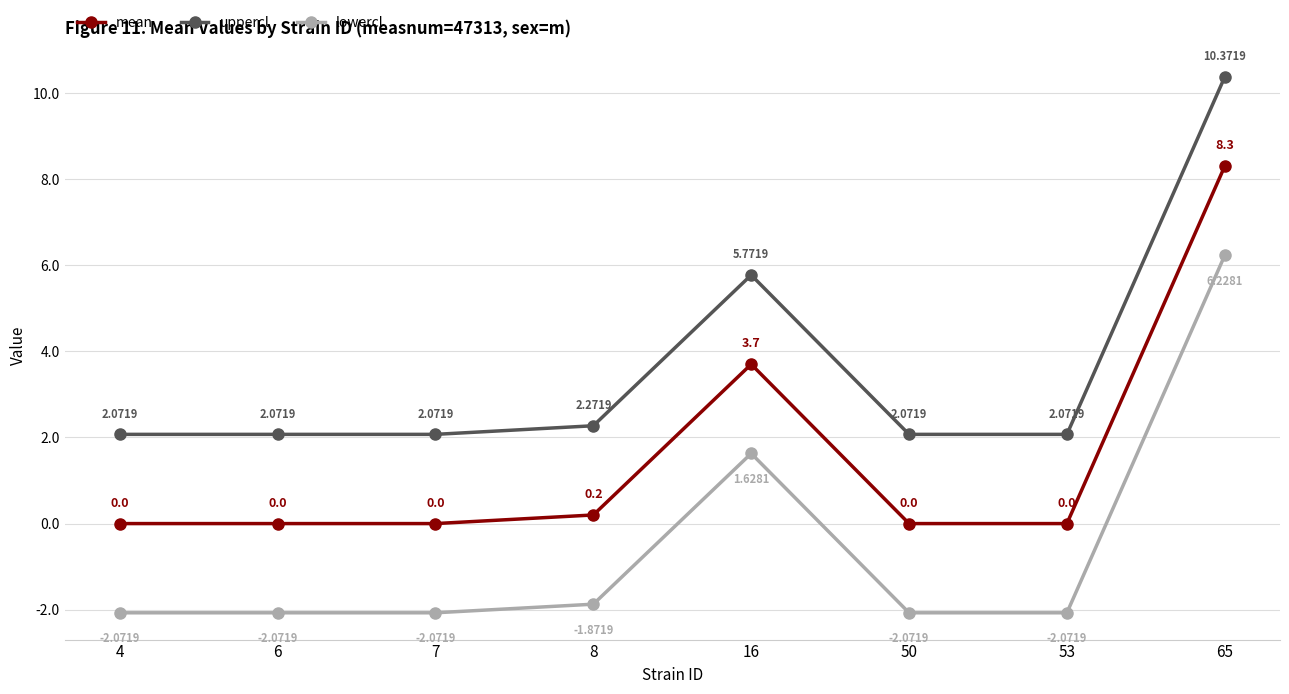

In lowercl, how many points are higher than both neighbors (excluding endpoints)?

1